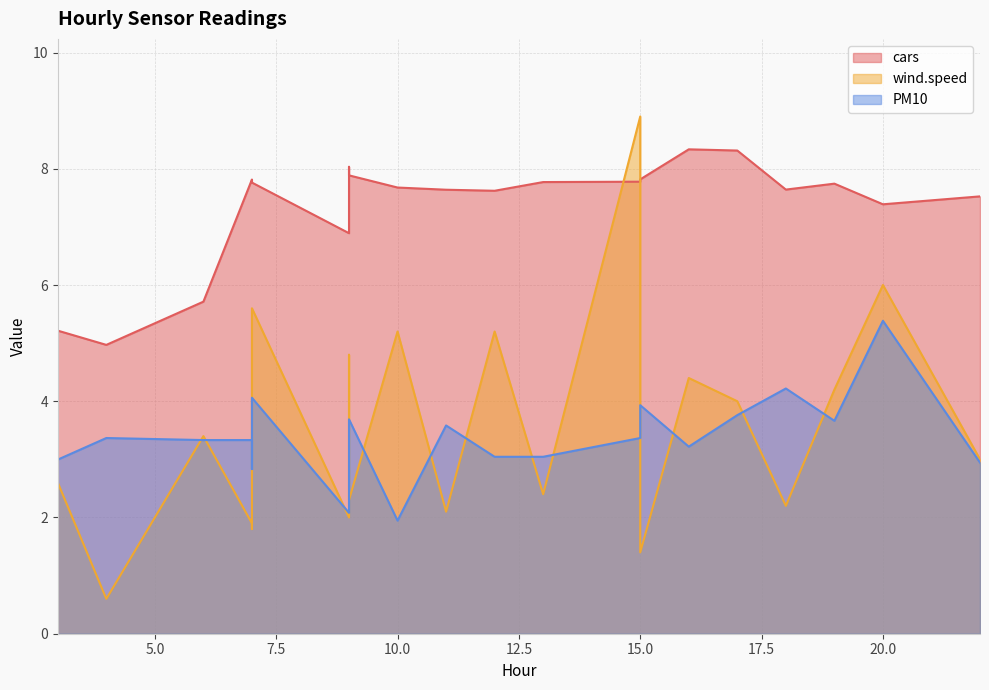

Count the number of data series in this chart.

3